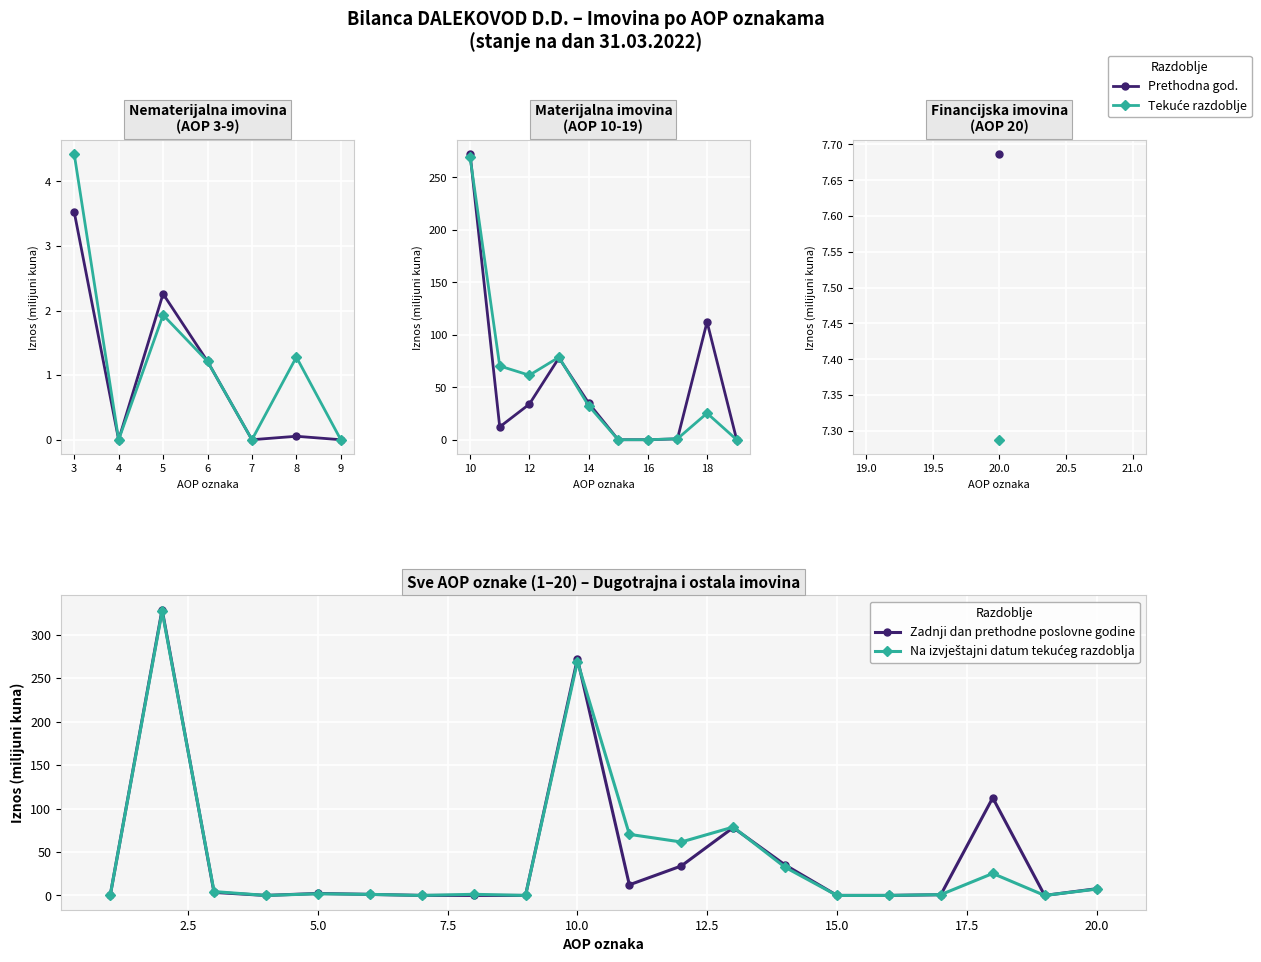

What is the total value across all series at 17?

1.8